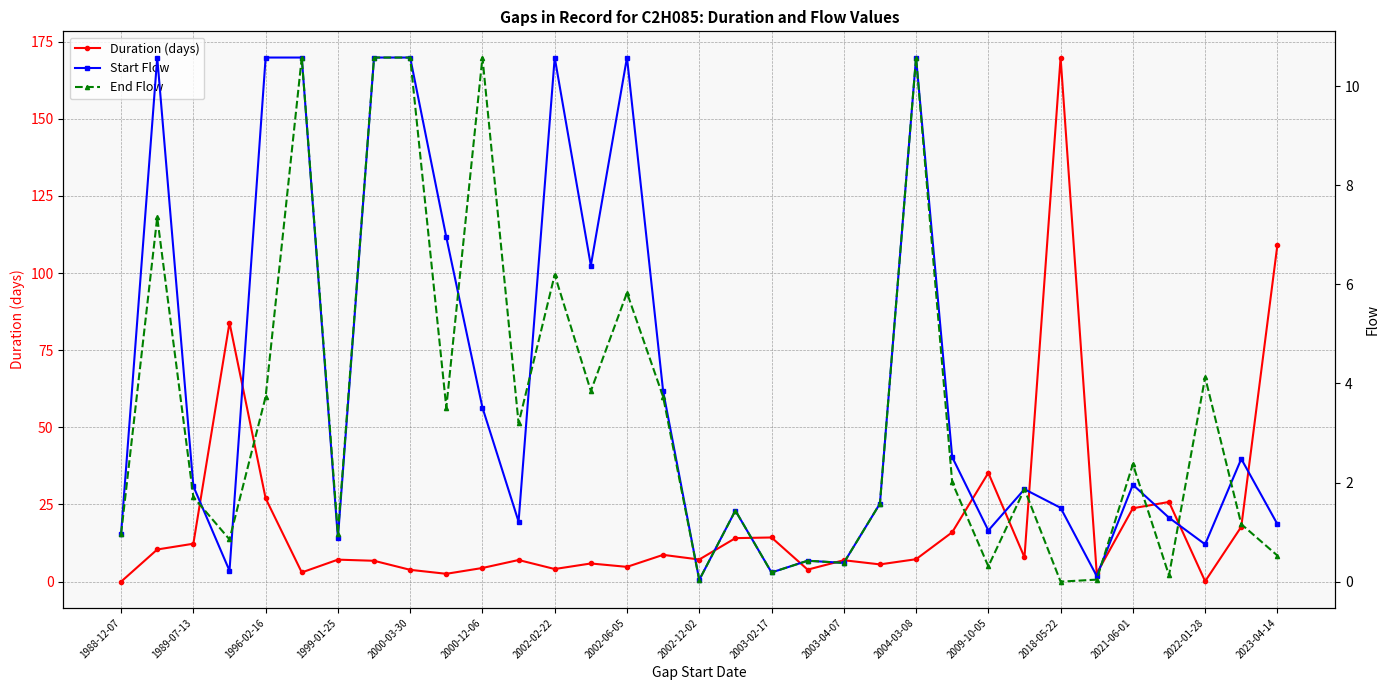

True or false: Duration (days) has more than 1 interior local peaks.

True